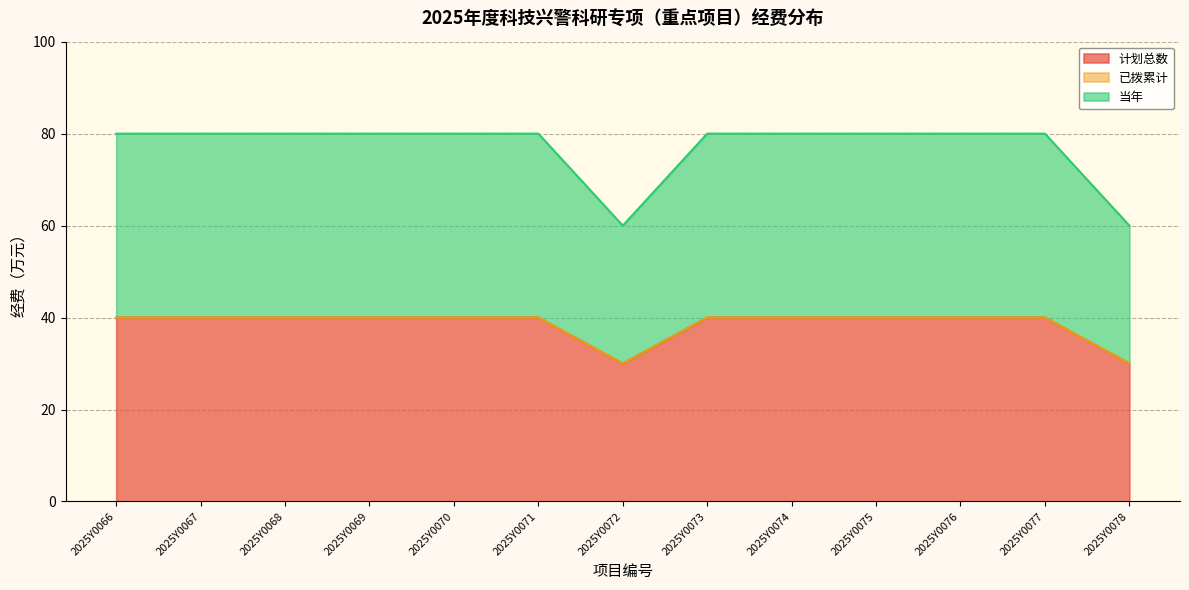

Does the chart have visible grid lines?

Yes